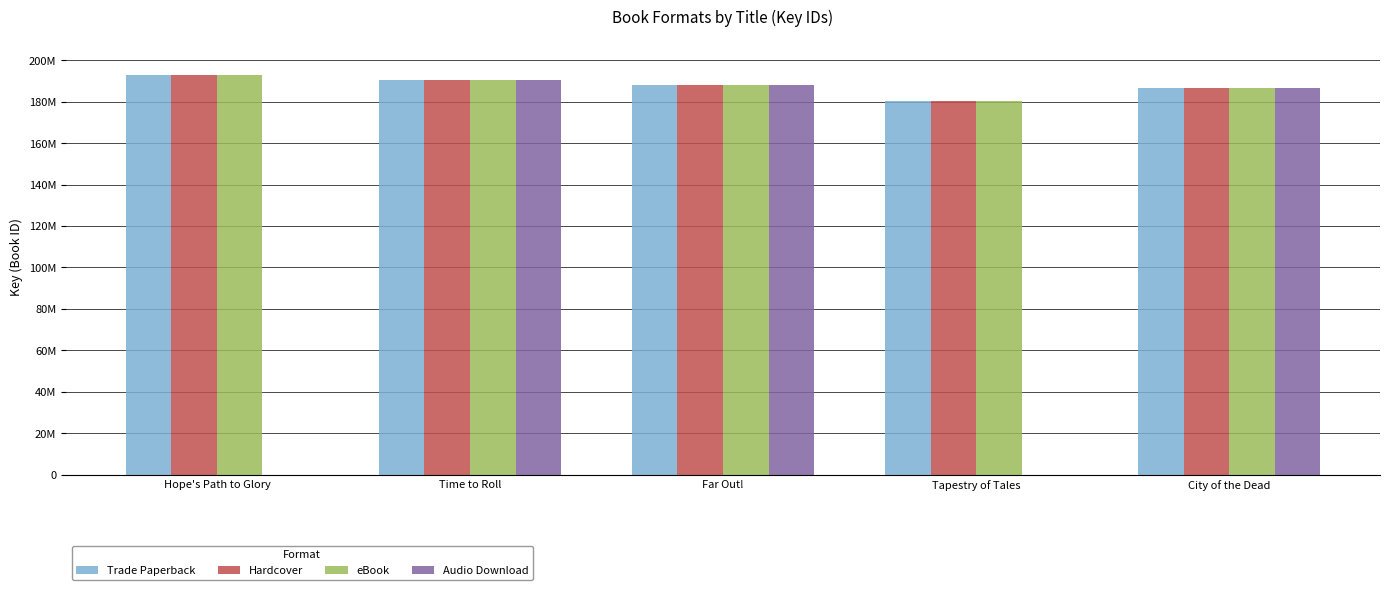

Is the value of eBook at City of the Dead greater than the value of Hardcover at Tapestry of Tales?

Yes